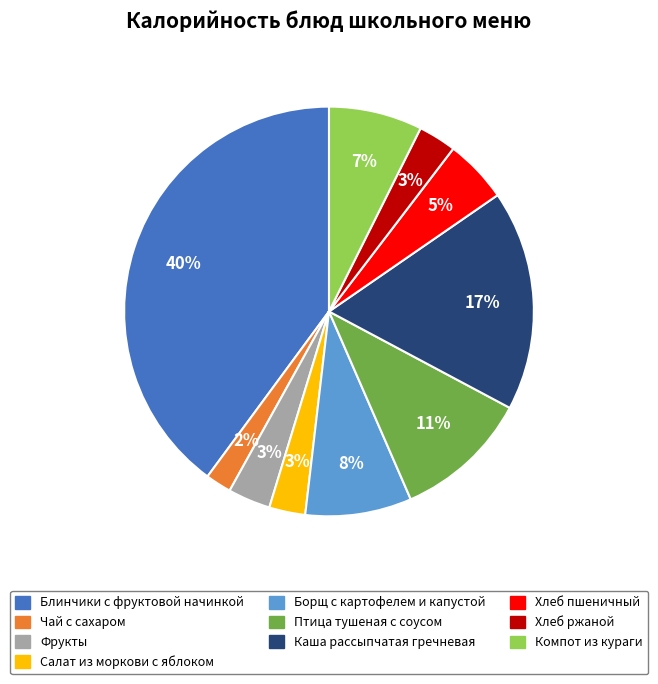

How many segments does this pie chart have?

10